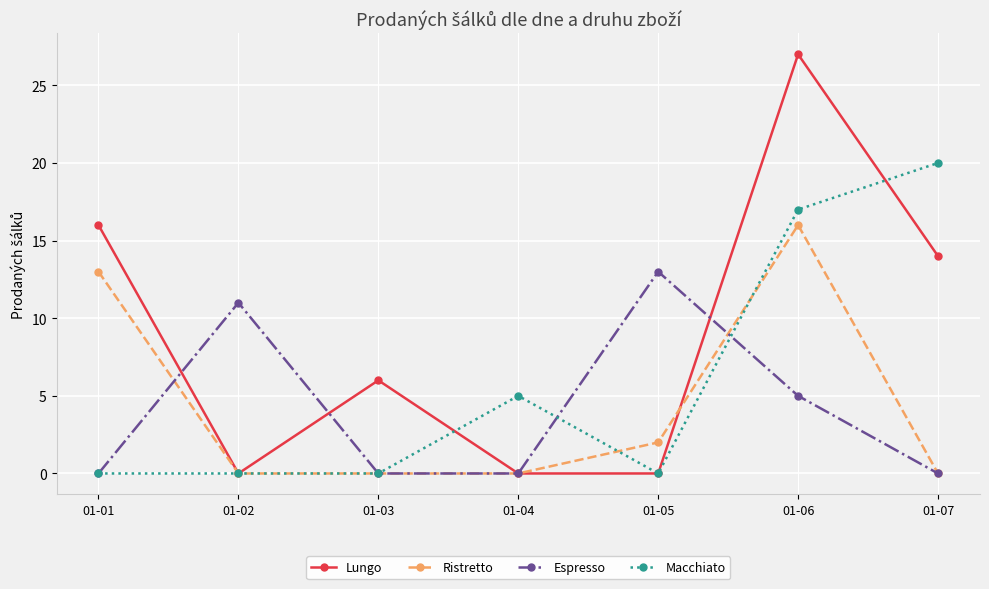

Reading right to left, extract all data points from this chart.

Lungo: 01-07=14	01-06=27	01-05=0	01-04=0	01-03=6	01-02=0	01-01=16
Ristretto: 01-07=0	01-06=16	01-05=2	01-04=0	01-03=0	01-02=0	01-01=13
Espresso: 01-07=0	01-06=5	01-05=13	01-04=0	01-03=0	01-02=11	01-01=0
Macchiato: 01-07=20	01-06=17	01-05=0	01-04=5	01-03=0	01-02=0	01-01=0